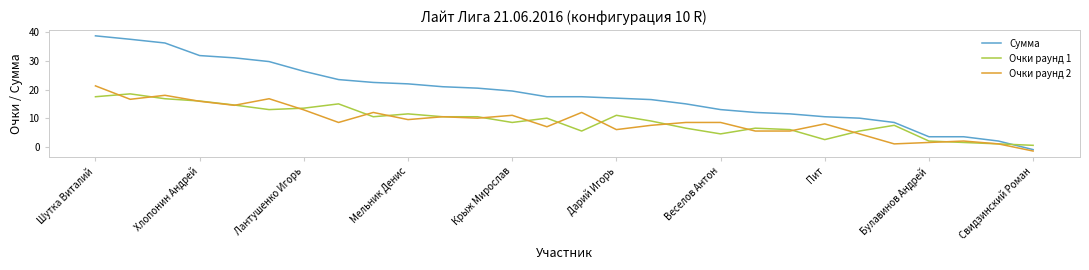

Which series has the largest total across all categories?

Сумма